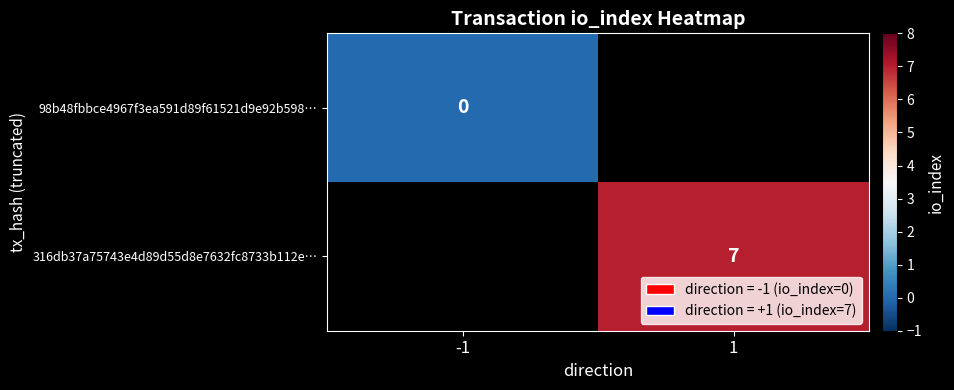

The 316db37a75743e4d89d55d8e7632fc8733b112e… series shows 10 at 1. True or false?

False